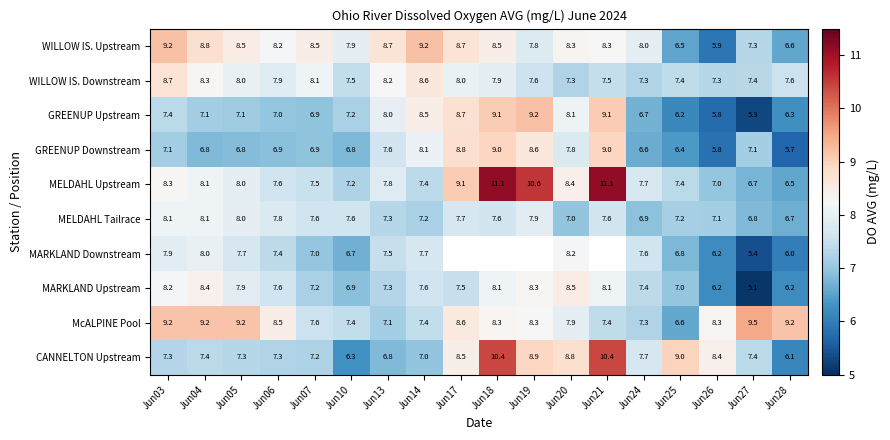

Between Jun03 and Jun10, which series saw the biggest shift?

McALPINE Pool